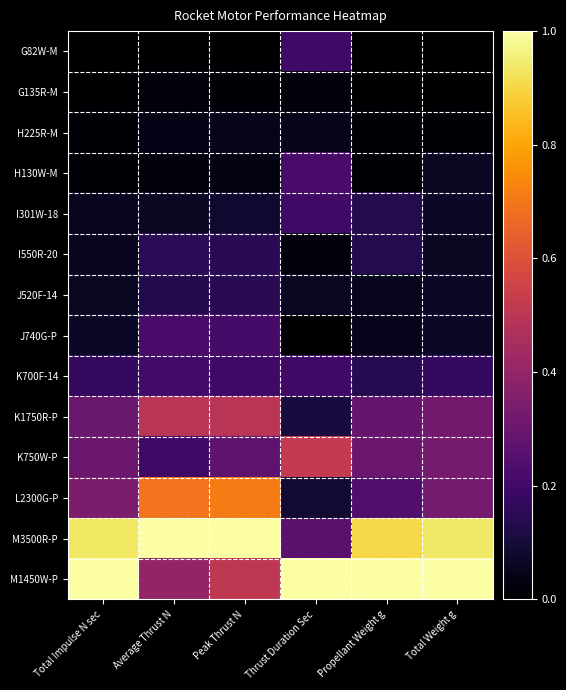

At which category is the sum across all series the highest?

Peak Thrust N